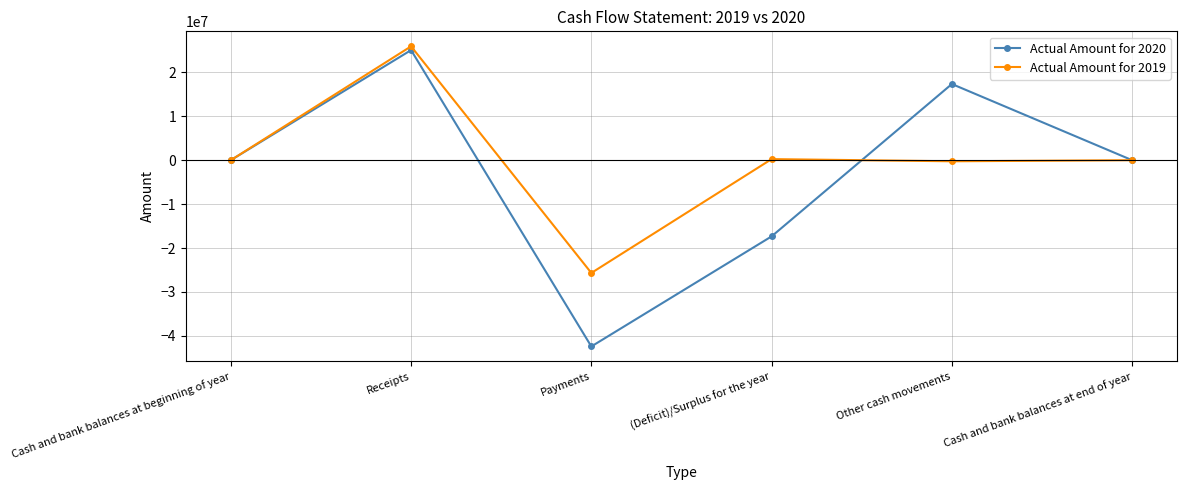

What is the lowest value of the Actual Amount for 2019 series?

-25675828